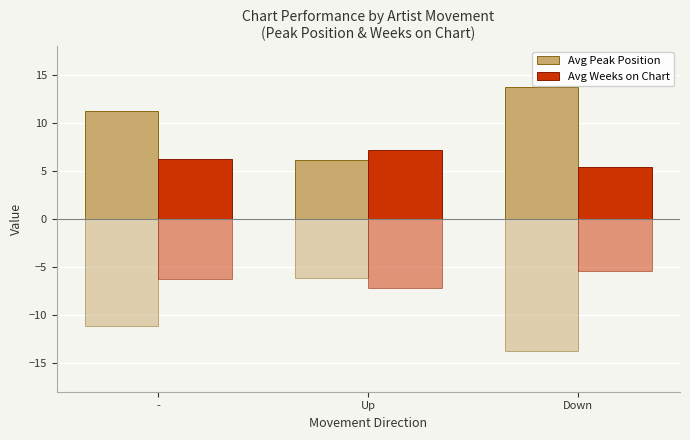

Is the value of Avg Weeks on Chart at Up greater than the value of Avg Peak Position at -?

No